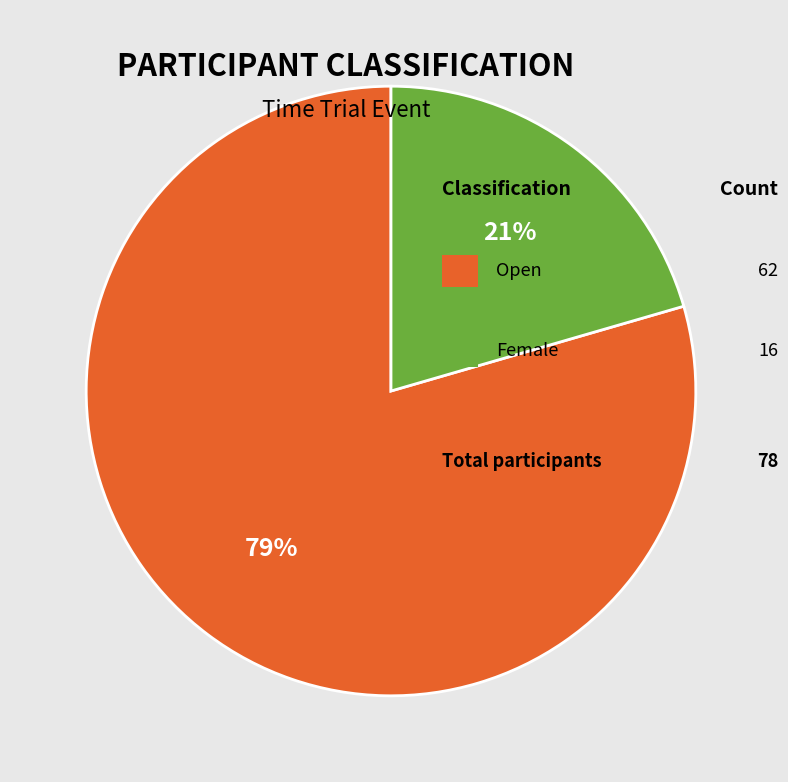

To the nearest percent, what is the average slice percentage?

50%